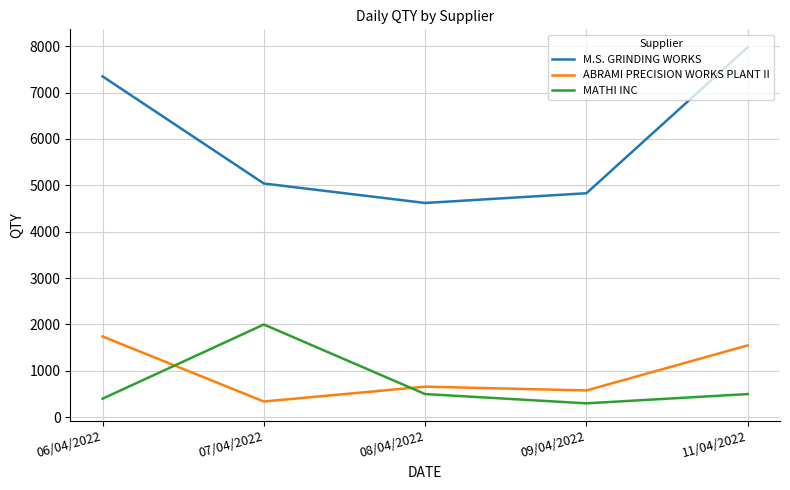

What is the difference between the MATHI INC values at 06/04/2022 and 07/04/2022?

1600